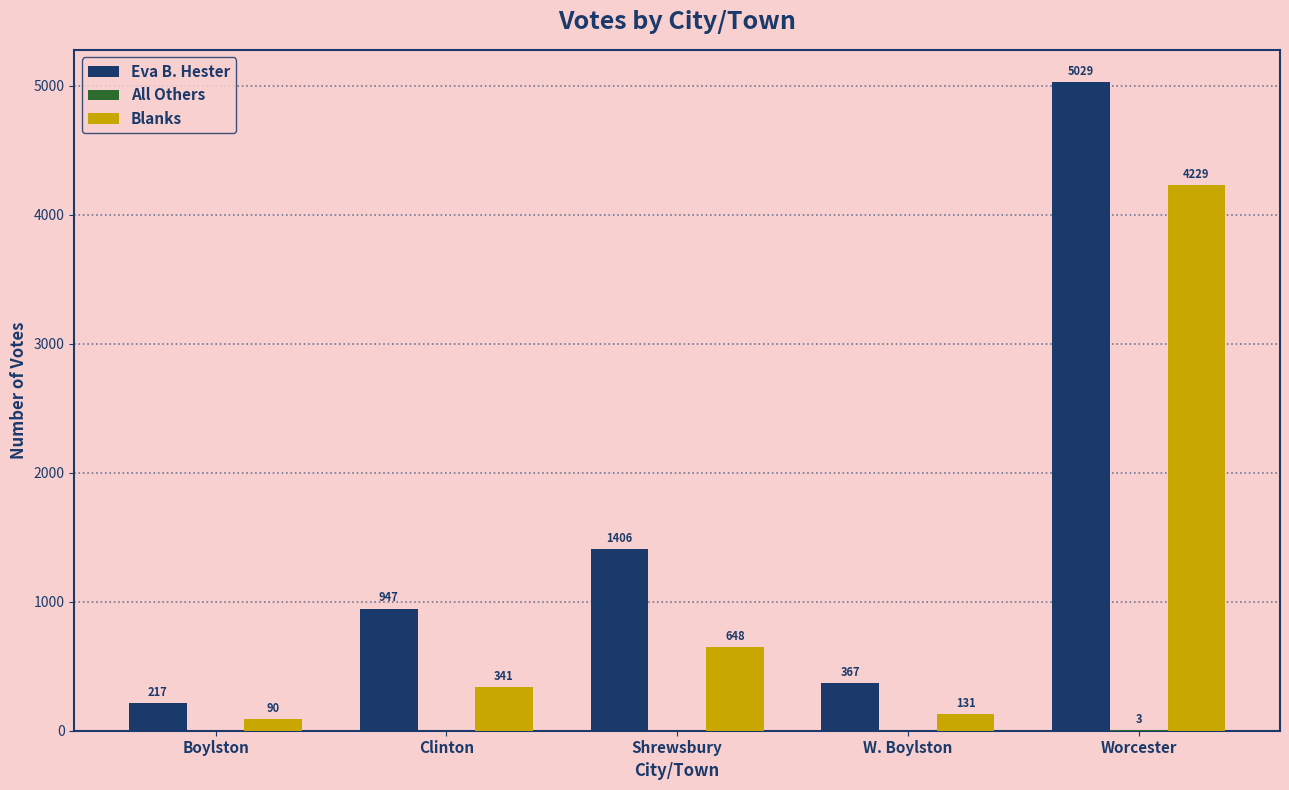

Between Boylston and Clinton, which series saw the biggest shift?

Eva B. Hester